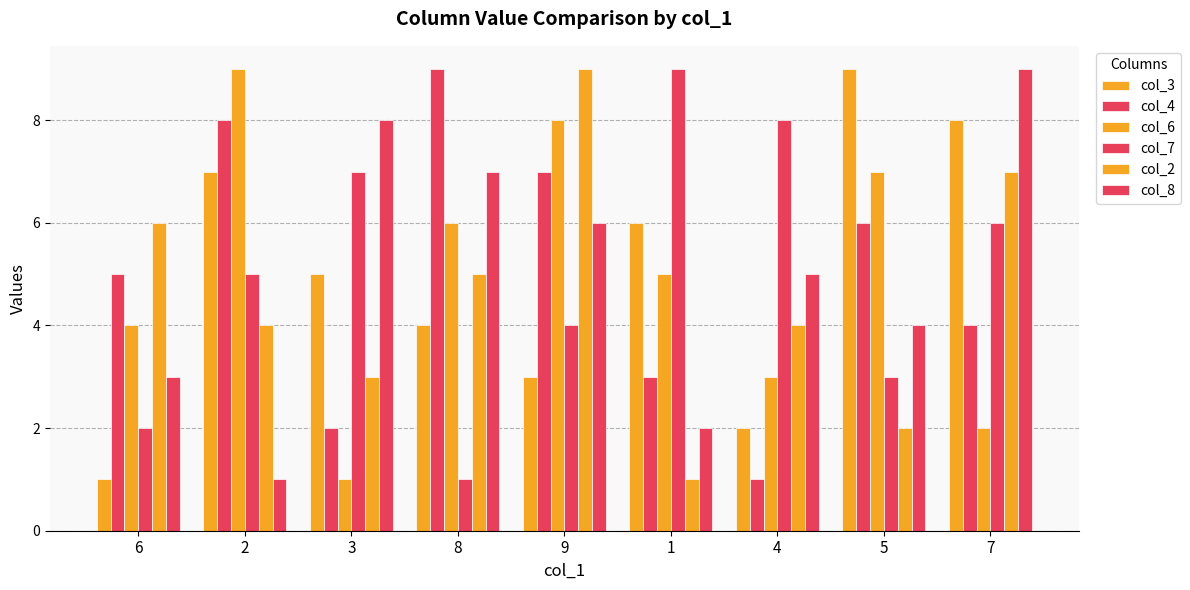

Reading left to right, transcribe all the data shown in this chart.

col_3: 1	7	5	4	3	6	2	9	8
col_4: 5	8	2	9	7	3	1	6	4
col_6: 4	9	1	6	8	5	3	7	2
col_7: 2	5	7	1	4	9	8	3	6
col_2: 6	4	3	5	9	1	4	2	7
col_8: 3	1	8	7	6	2	5	4	9